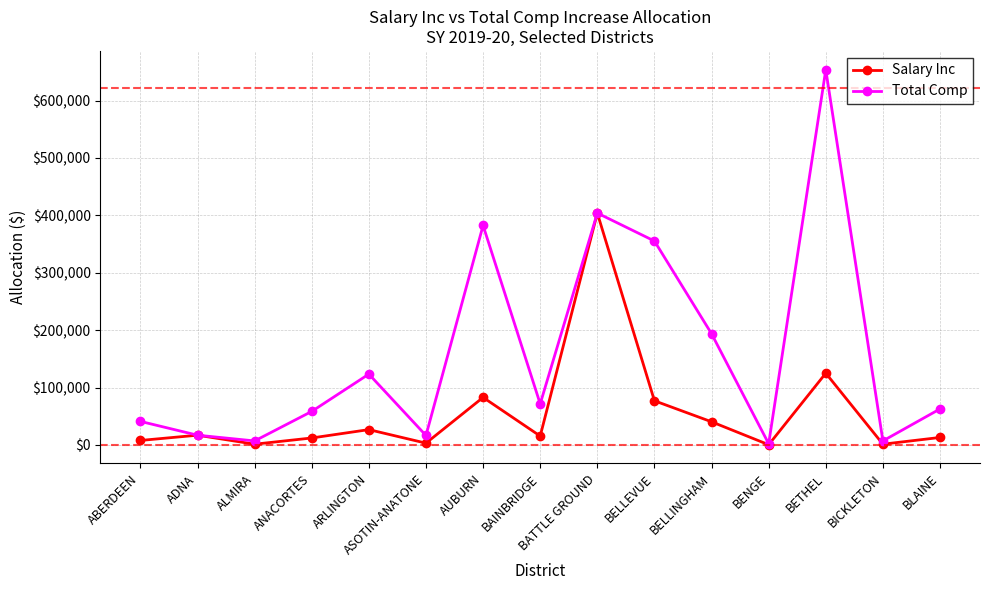

In Salary Inc, how many points are lower than both neighbors (excluding endpoints)?

5